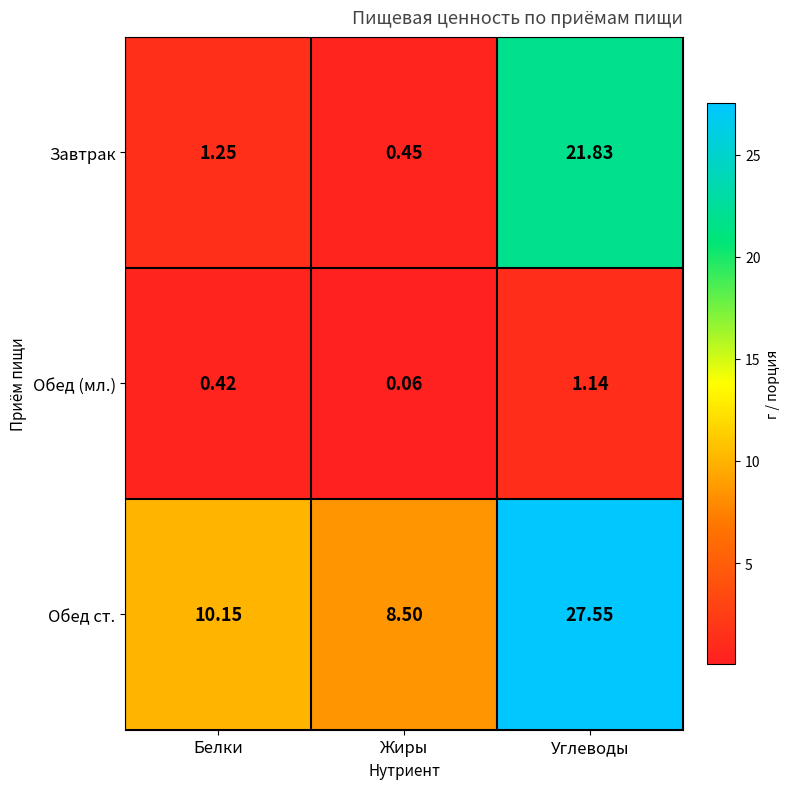

How many data points does each series have?

3